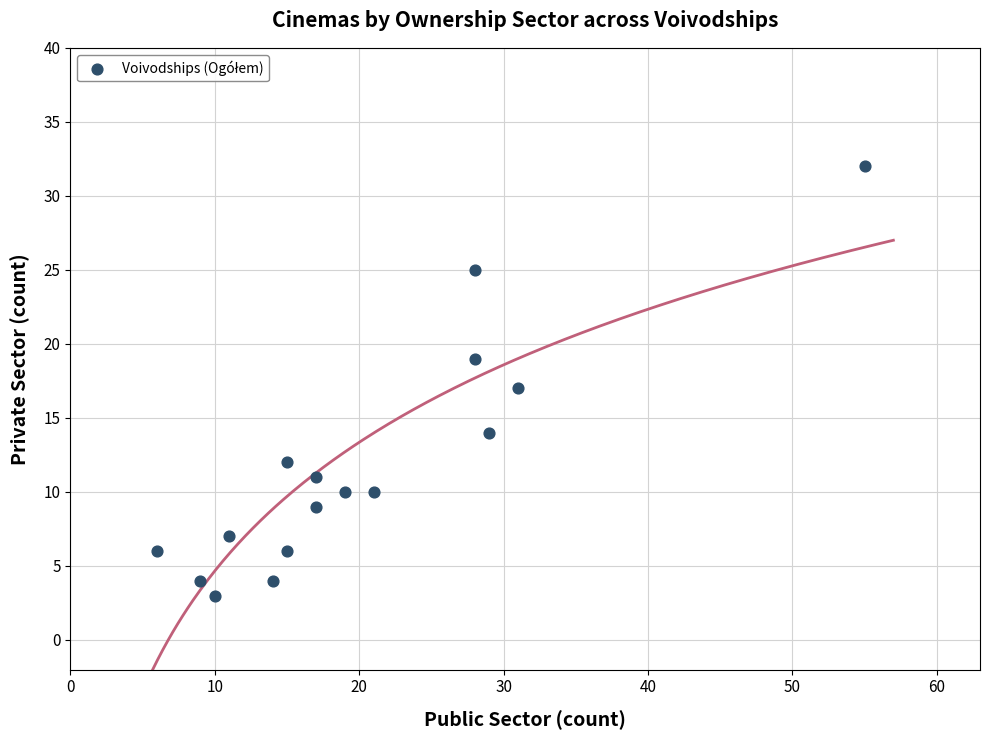

What is the range of Y values (max minus min)?

29